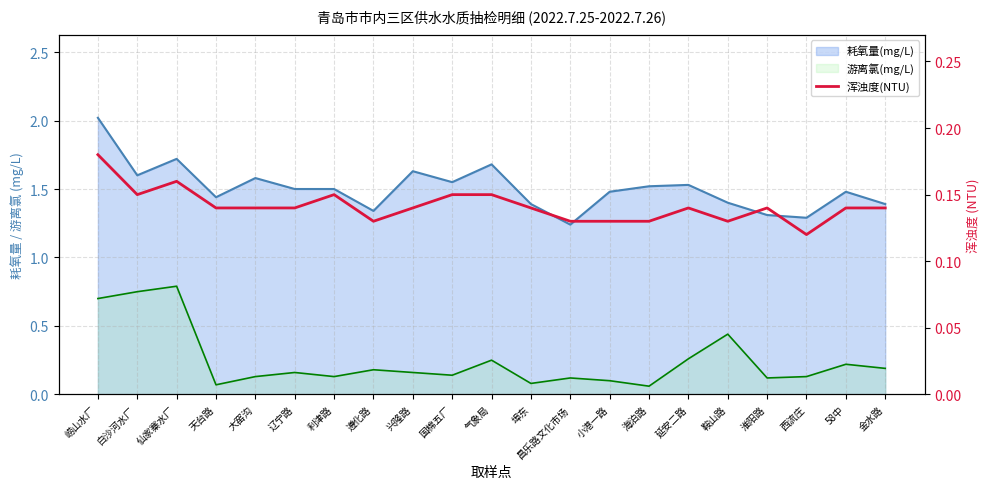

Does the chart have visible grid lines?

Yes